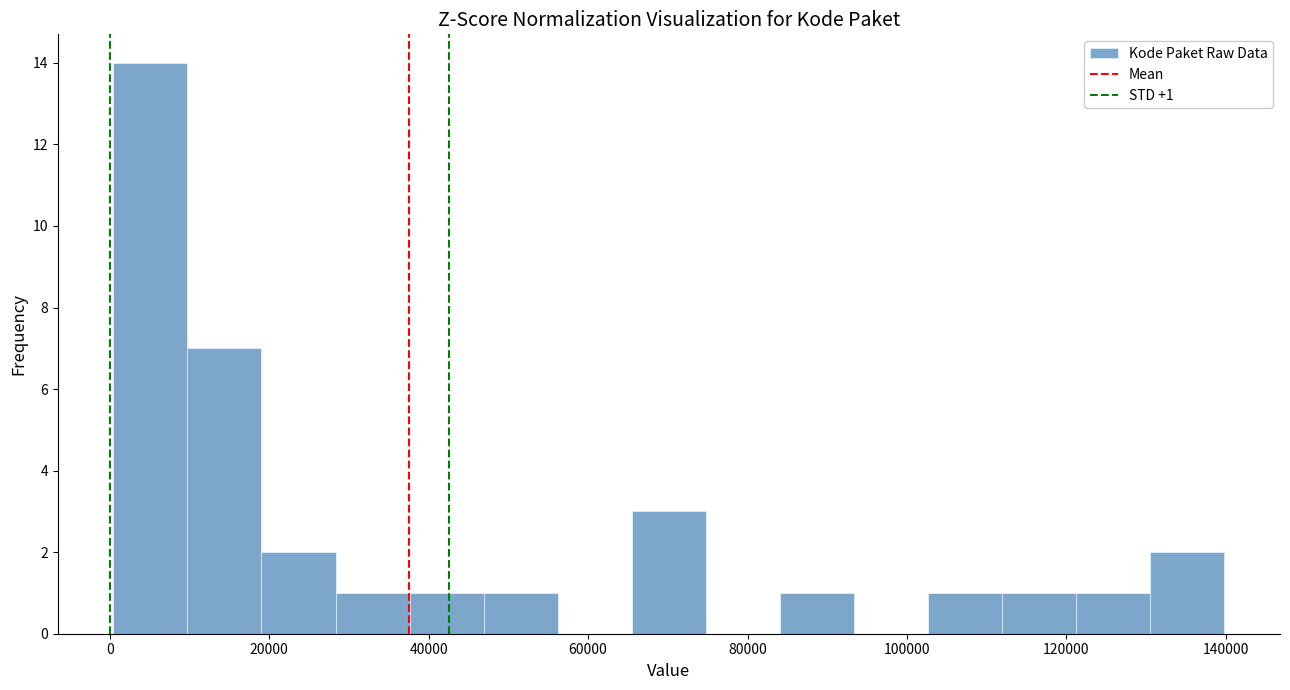

Which range on the x-axis has the tallest bar?

0 to 10000